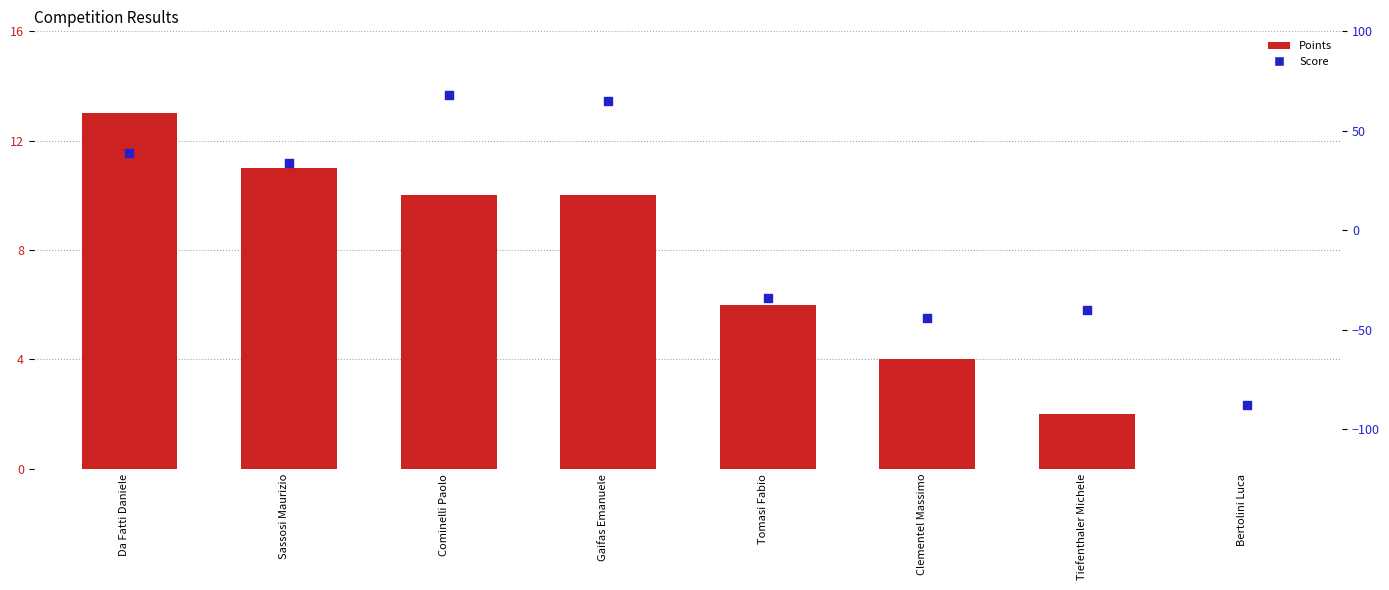

Which series reaches the minimum Y coordinate?

Score